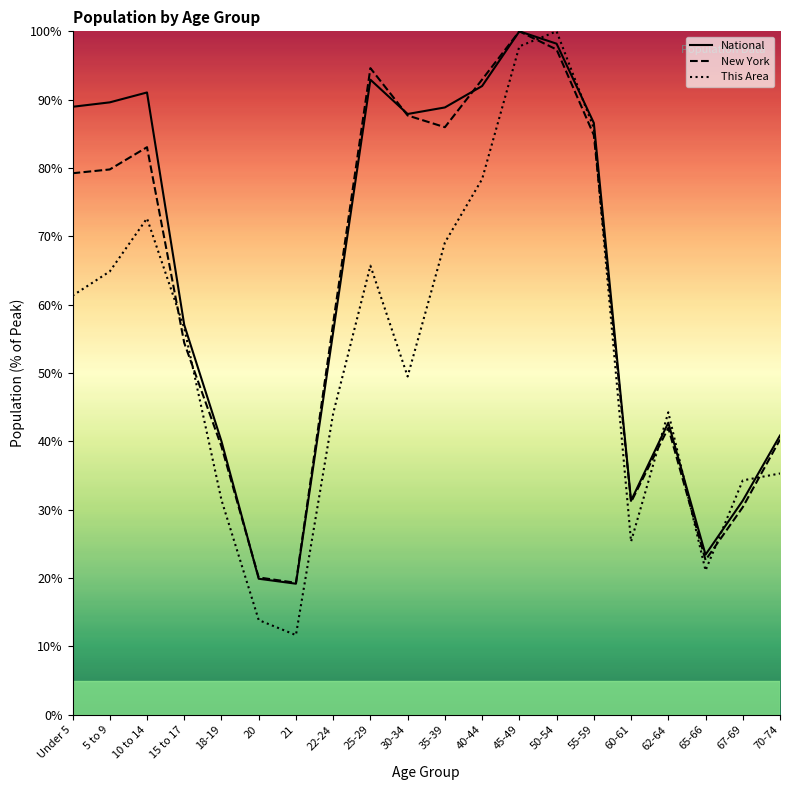

Which category has the highest value in the This Area series?

50-54